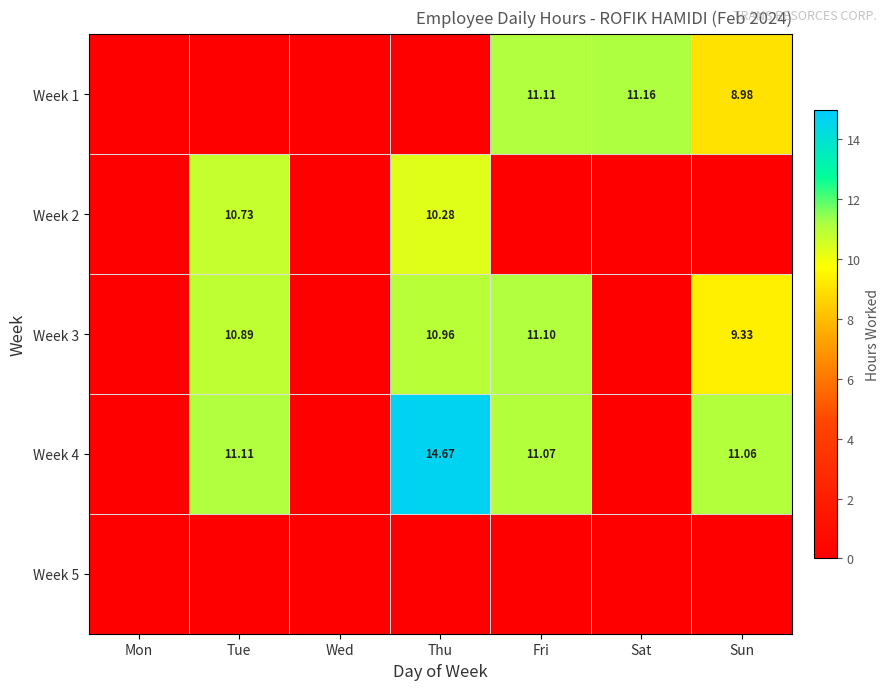

Is the value of Week 1 at Fri greater than the value of Week 3 at Thu?

Yes